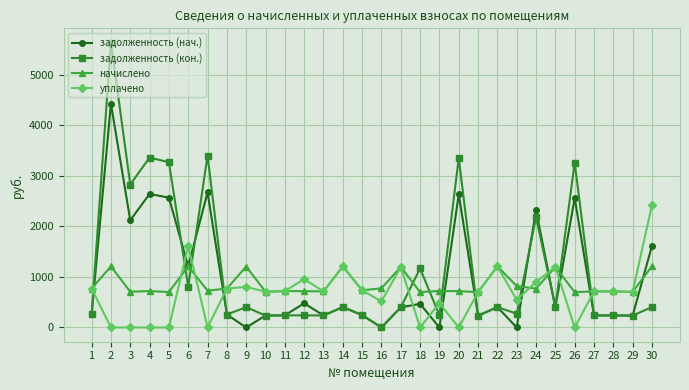

What is the value of the задолженность (кон.) point at the 14th from the left?

402.6